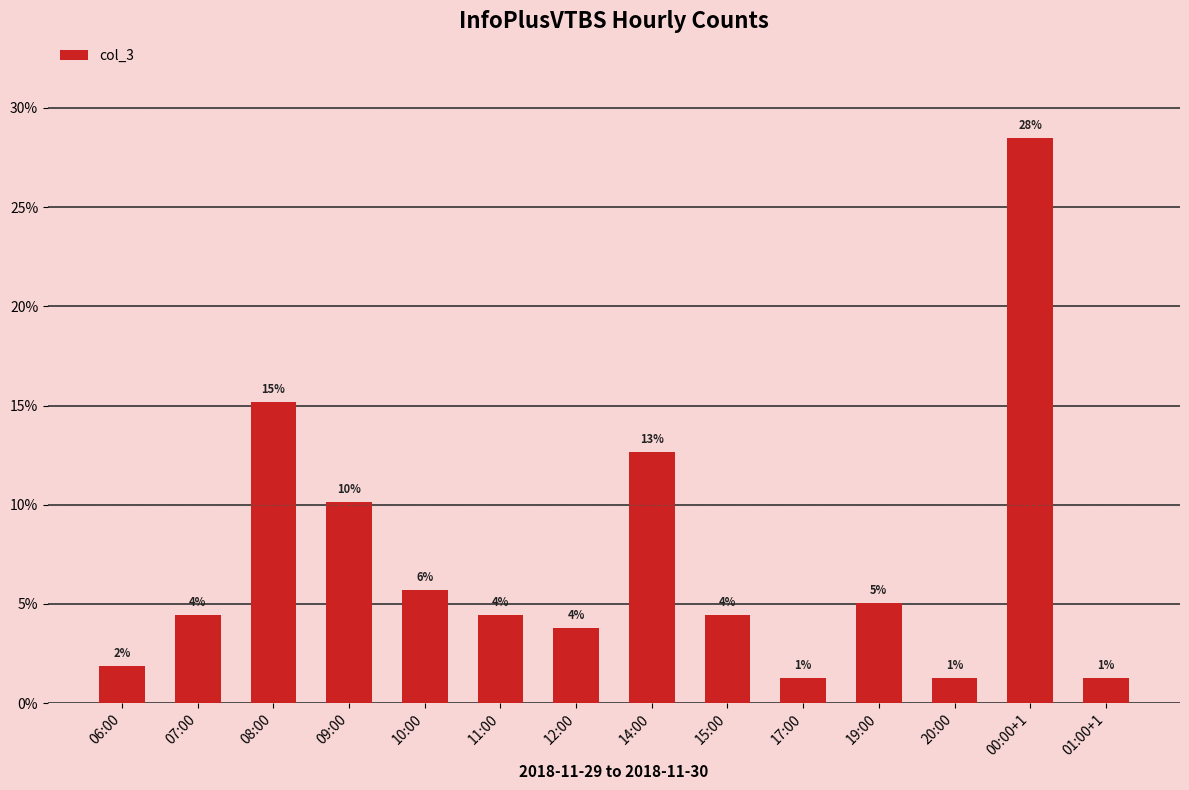

Are the bars grouped side by side (vs. stacked)?

No